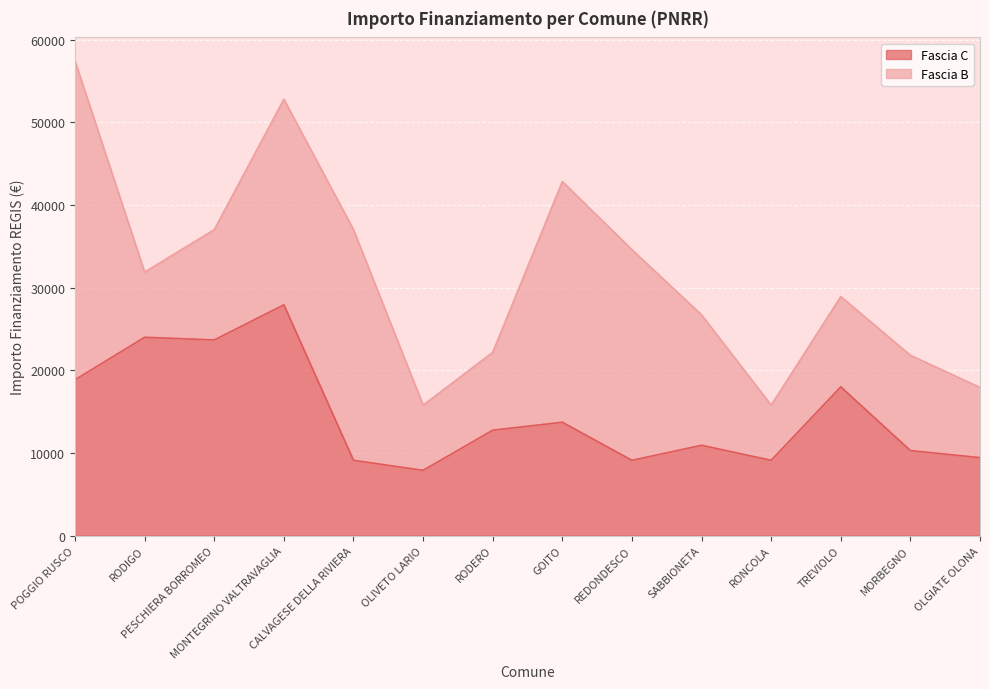

List the labels in order of value, largest first.

MONTEGRINO VALTRAVAGLIA, RODIGO, PESCHIERA BORROMEO, POGGIO RUSCO, TREVIOLO, GOITO, RODERO, SABBIONETA, MORBEGNO, OLGIATE OLONA, CALVAGESE DELLA RIVIERA, REDONDESCO, RONCOLA, OLIVETO LARIO